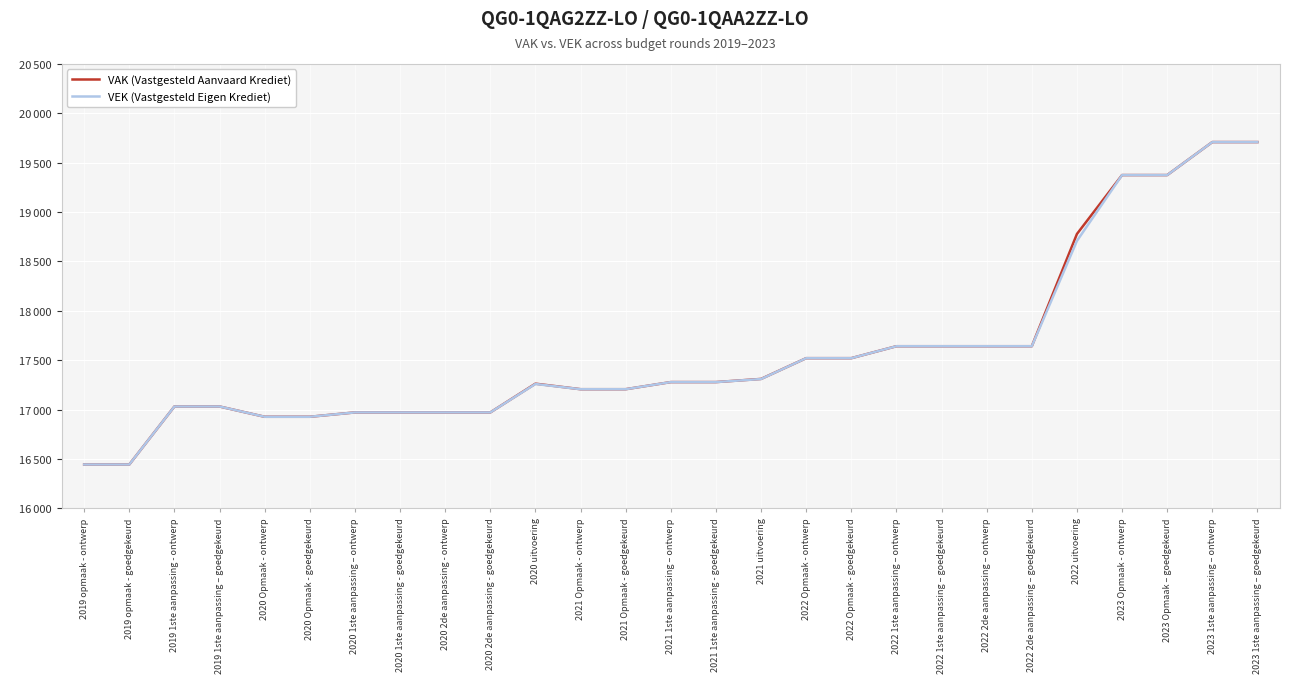

What is the spread (max minus min) of values at 2022 uitvoering?

70